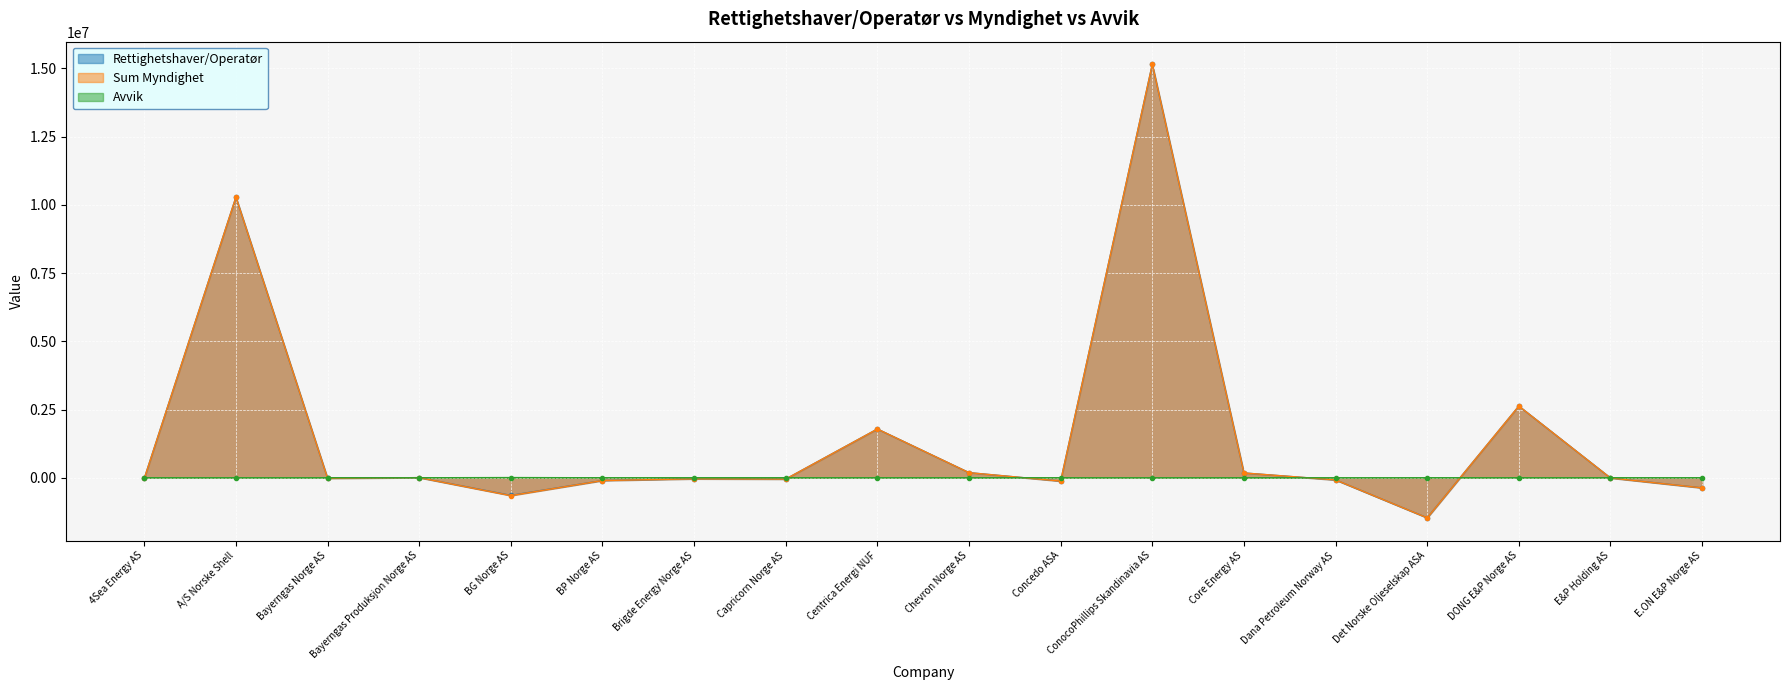

How many data points does each series have?

18